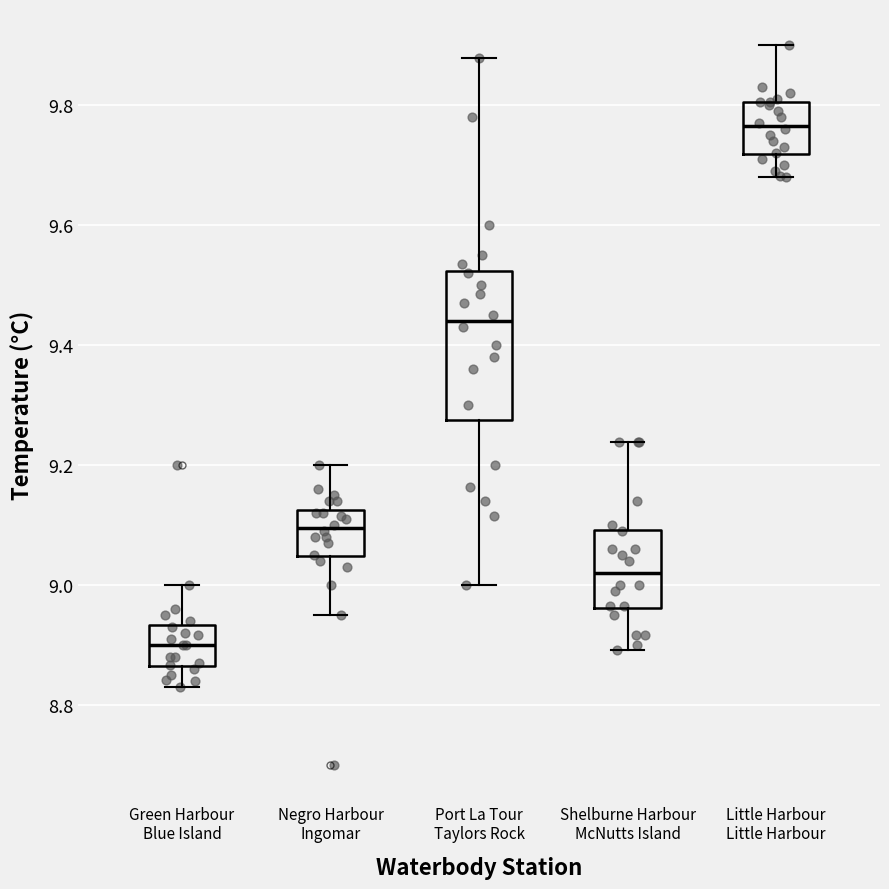

Which box's median line is the lowest?

Green Harbour Blue Island